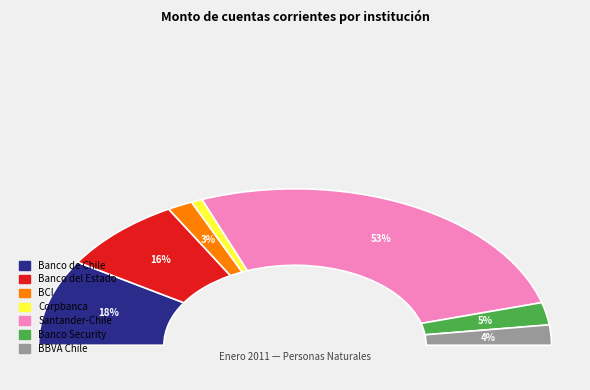

What percentage is NOT represented by Banco de Chile?

82.2%